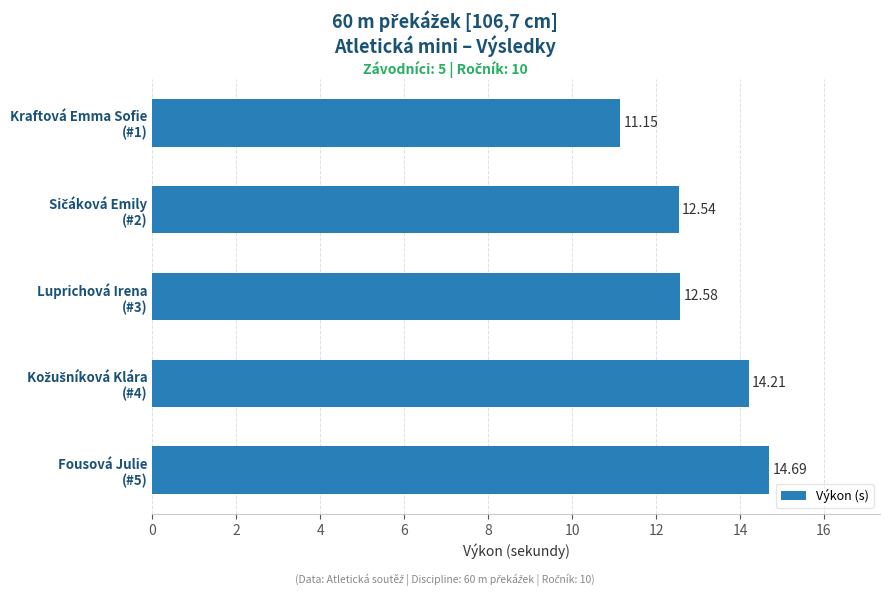

What is the difference between the second highest and second lowest values?

1.7